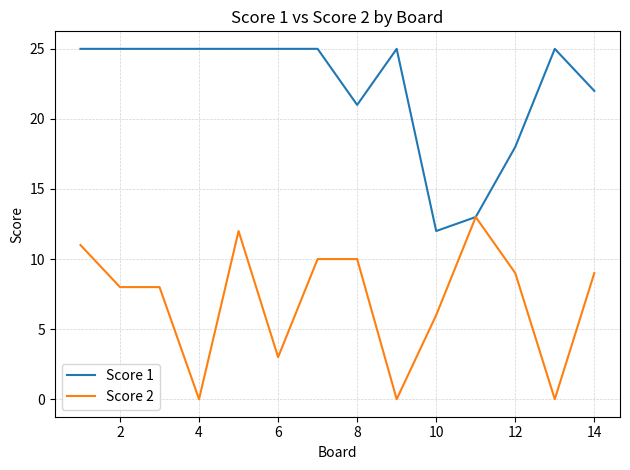

Rank the series by their average value, from lowest to highest.

Score 2, Score 1